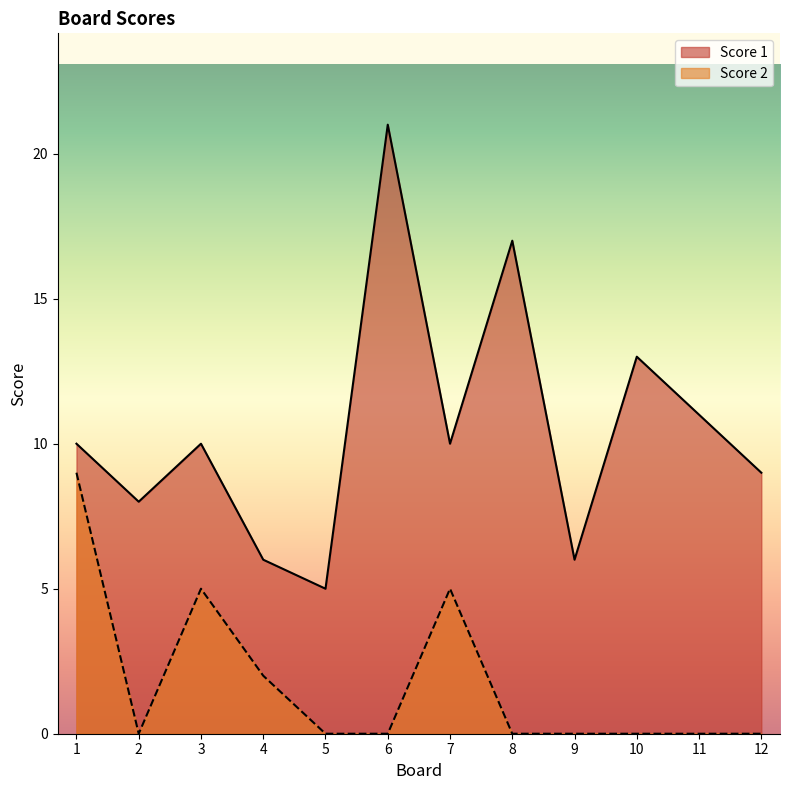

True or false: Score 1 and Score 2 cross at least once.

False